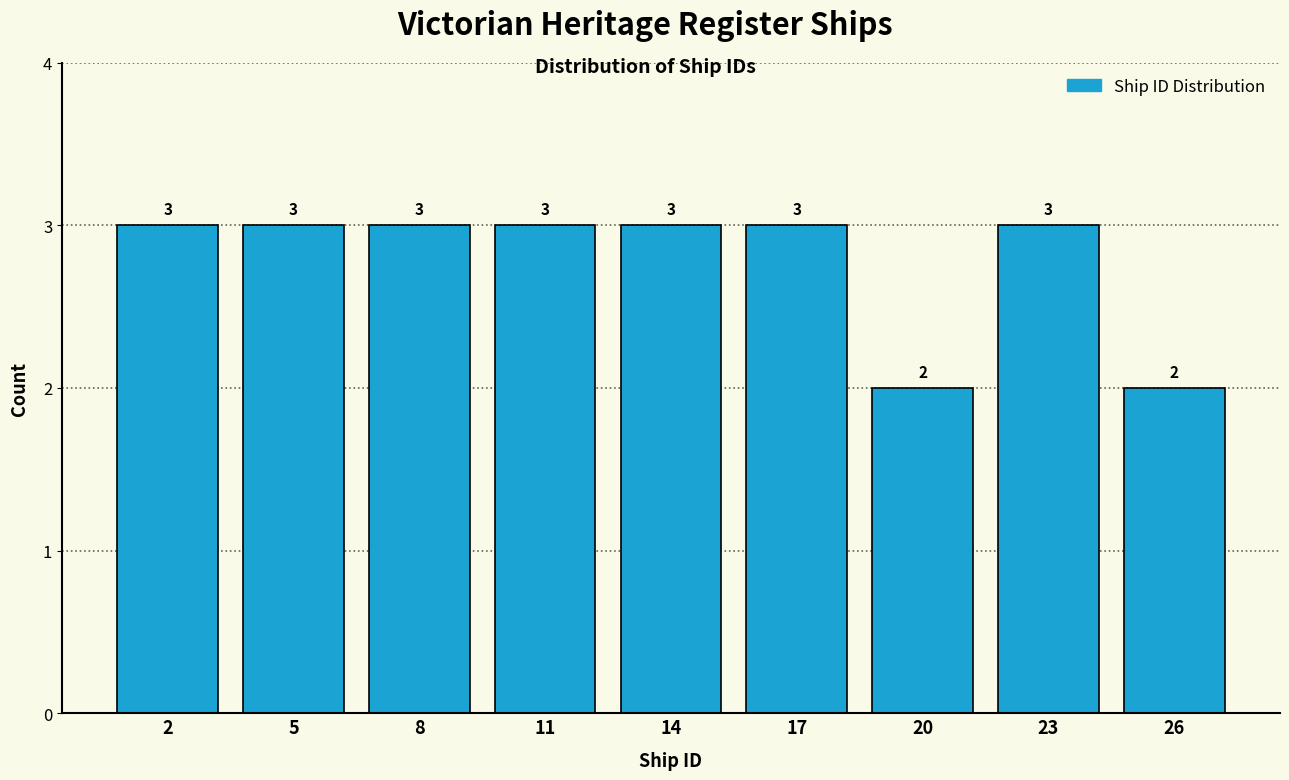

Reading right to left, list all the values displayed in this chart.

26=2	23=3	20=2	17=3	14=3	11=3	8=3	5=3	2=3